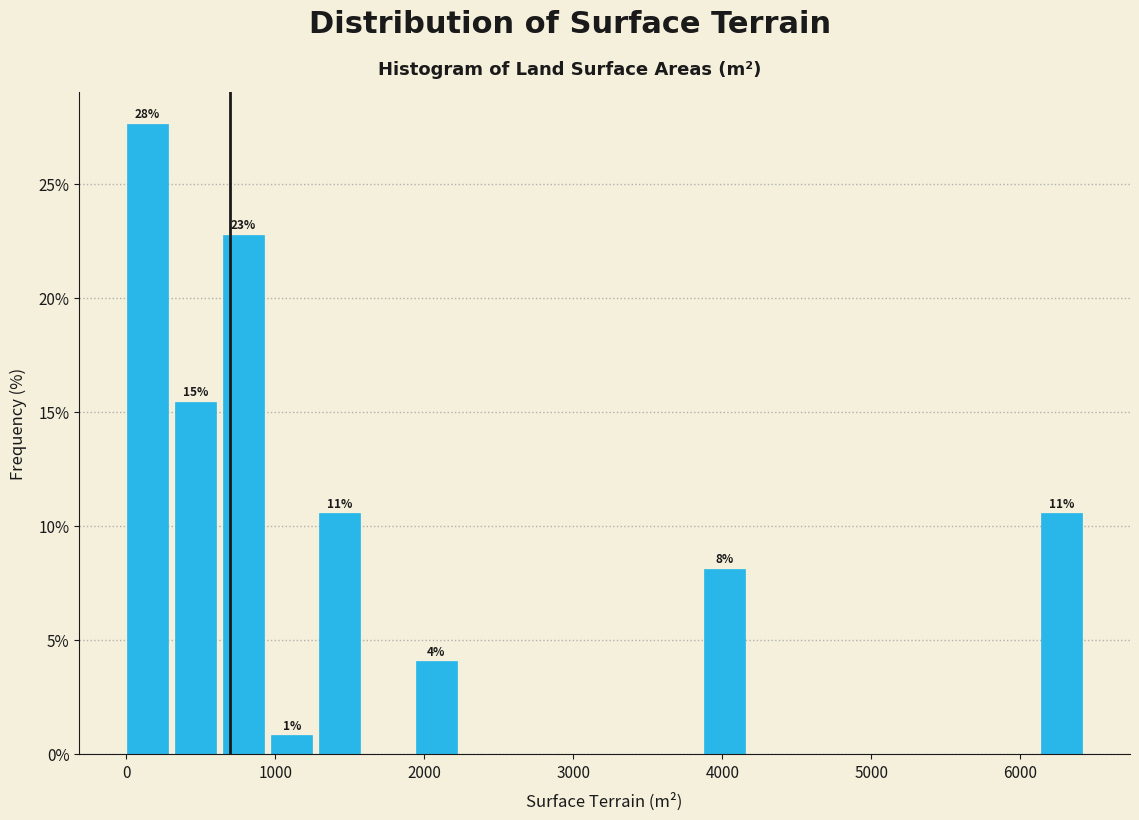

Read against the x-axis, roughly where is the centre of the tallest bar?

100